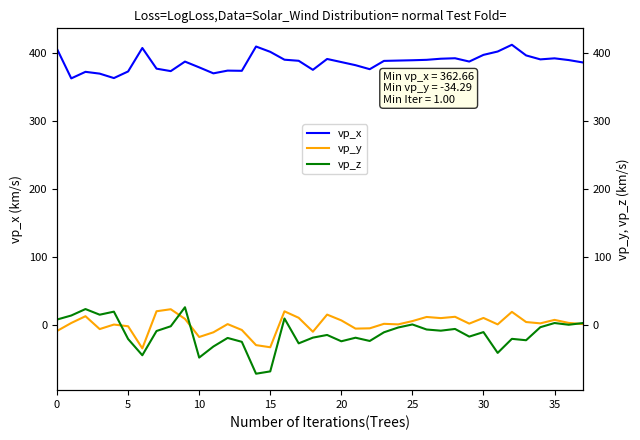

What are all the series names shown in the legend?

vp_x, vp_y, vp_z